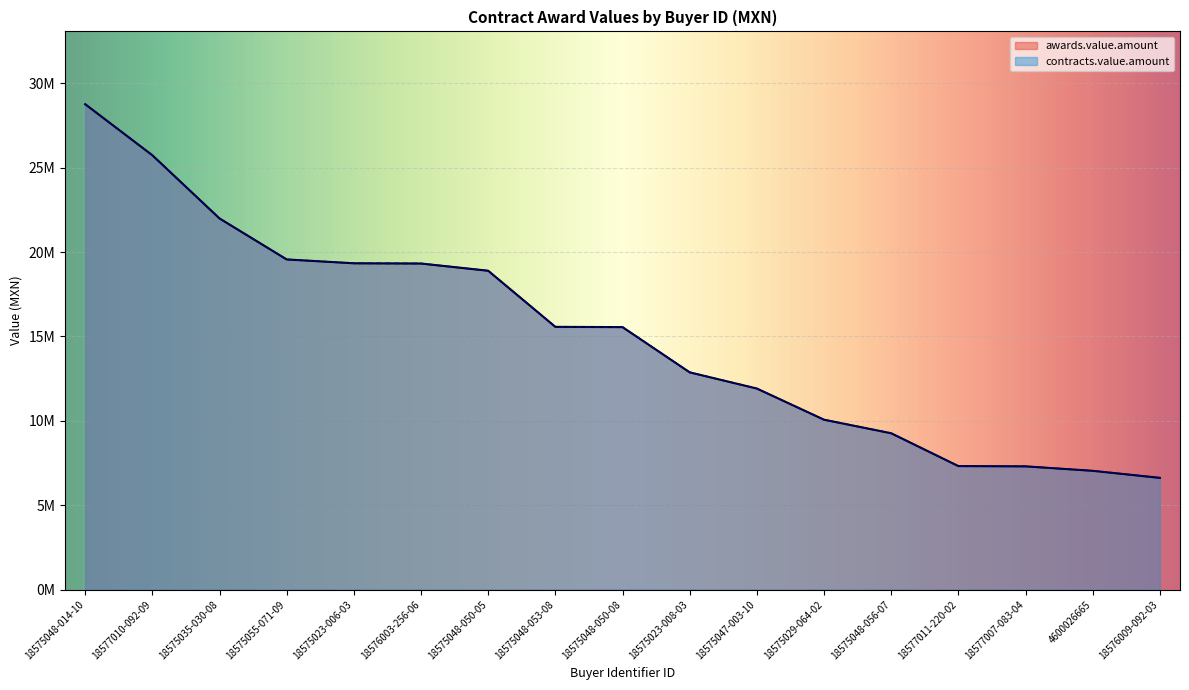

True or false: awards.value.amount has more than 1 interior local peaks.

False